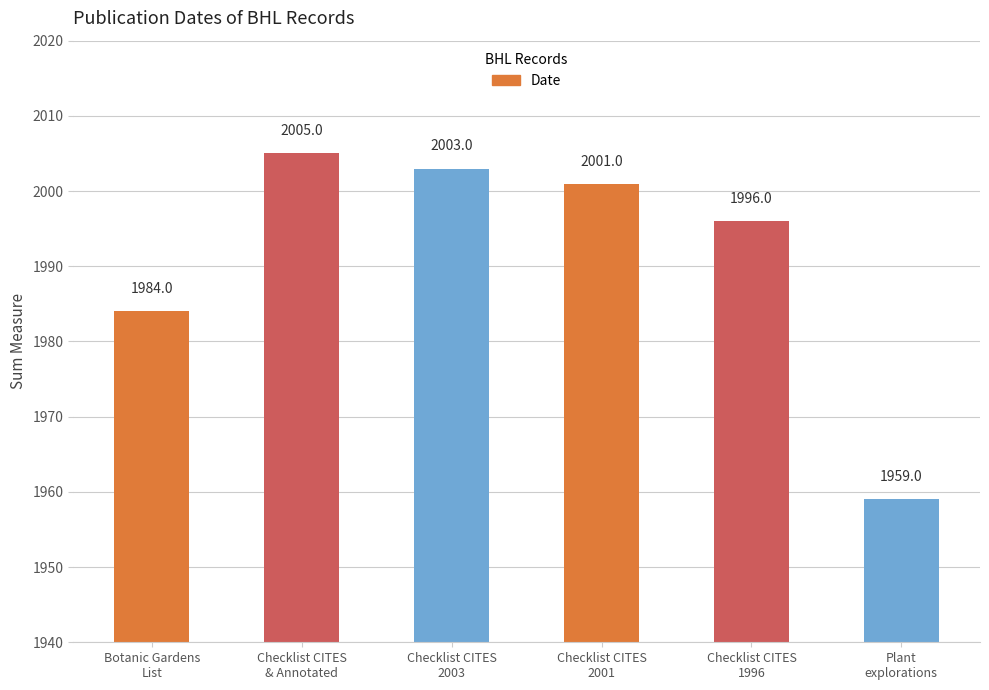

Rank the categories by value from highest to lowest.

Checklist CITES
& Annotated, Checklist CITES
2003, Checklist CITES
2001, Checklist CITES
1996, Botanic Gardens
List, Plant
explorations